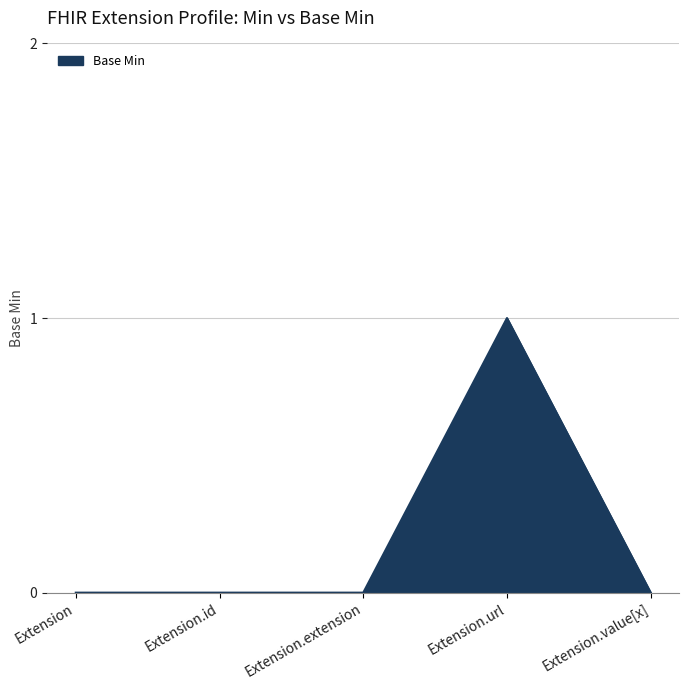

True or false: the data has more than 2 interior local peaks.

False